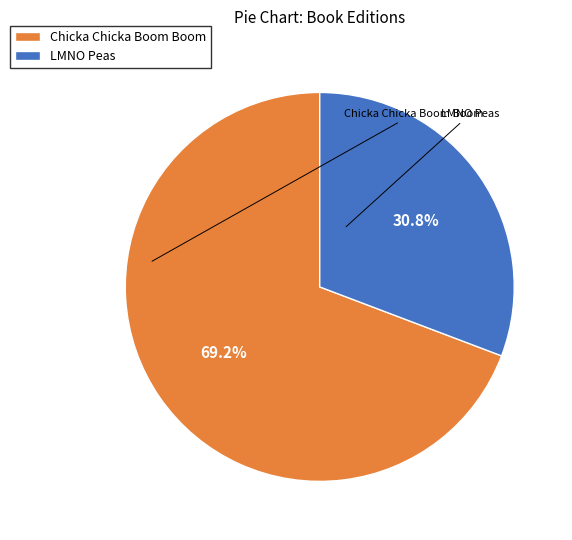

Which slice is the smallest?

LMNO Peas